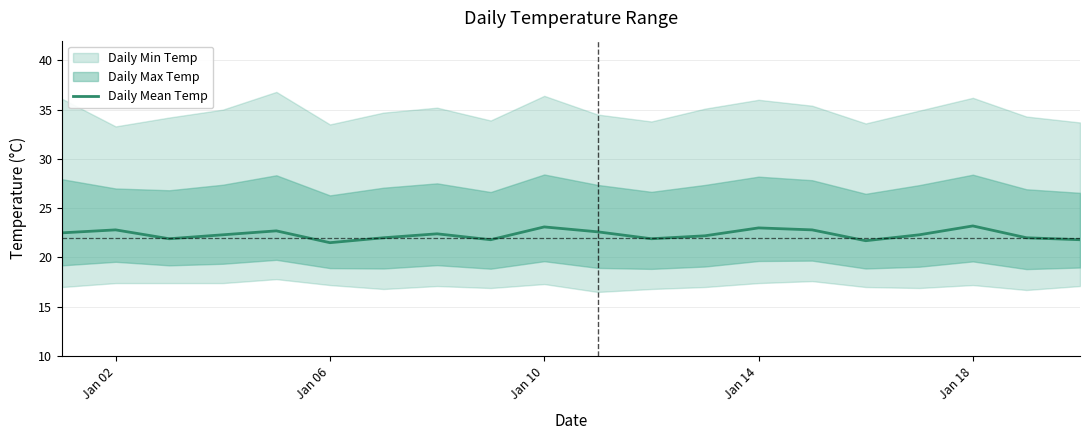

Does the chart have visible grid lines?

Yes